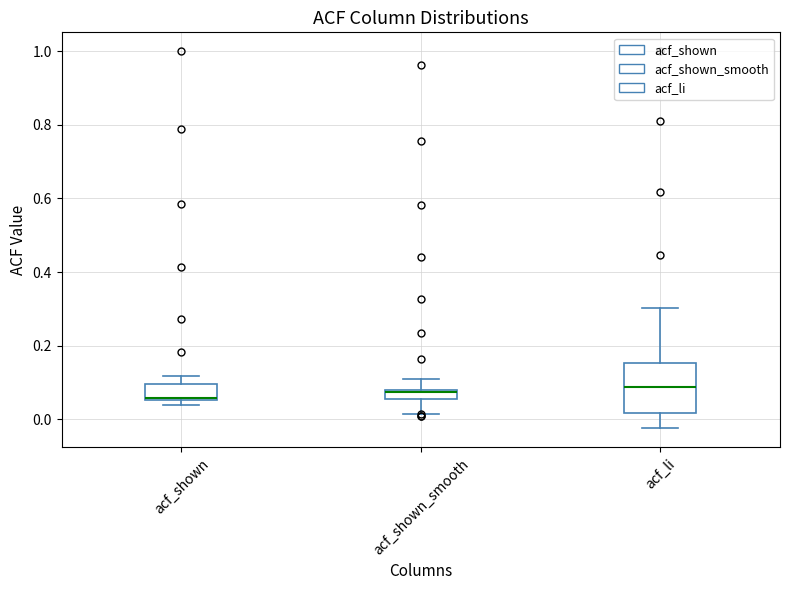

Where does the upper whisker of the box for acf_shown end on the y-axis? The values are not printed on the chart, so give them approximately, as read against the axis.

0.12